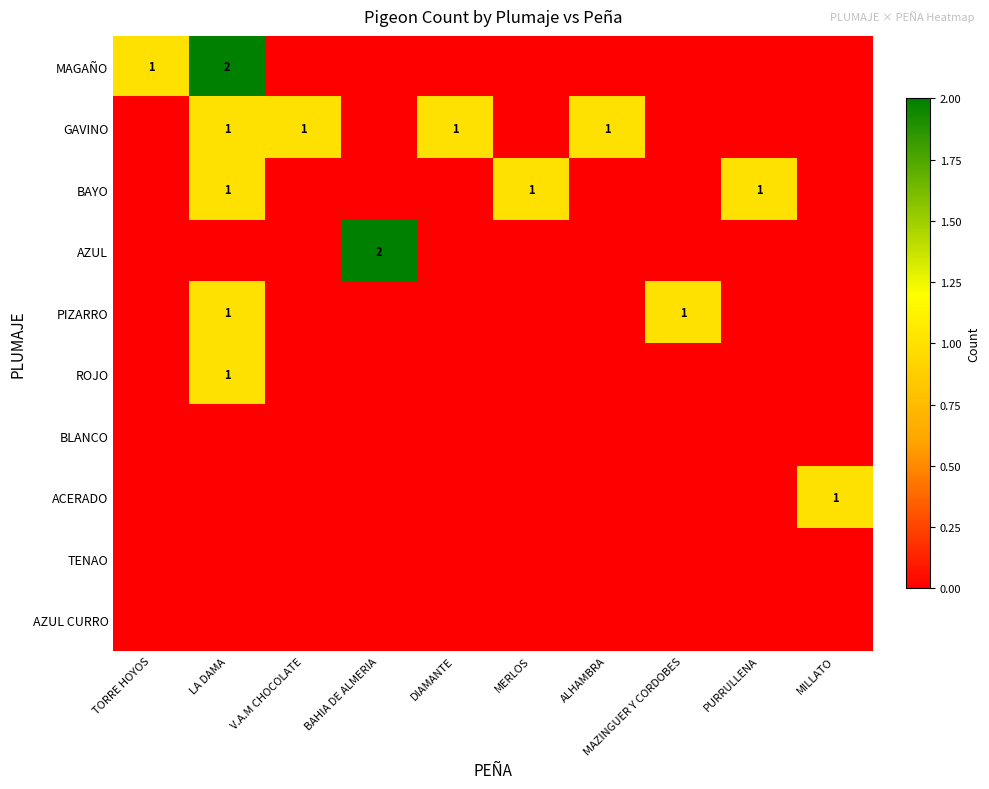

The value of MAGAÑO at LA DAMA is 1. True or false?

False